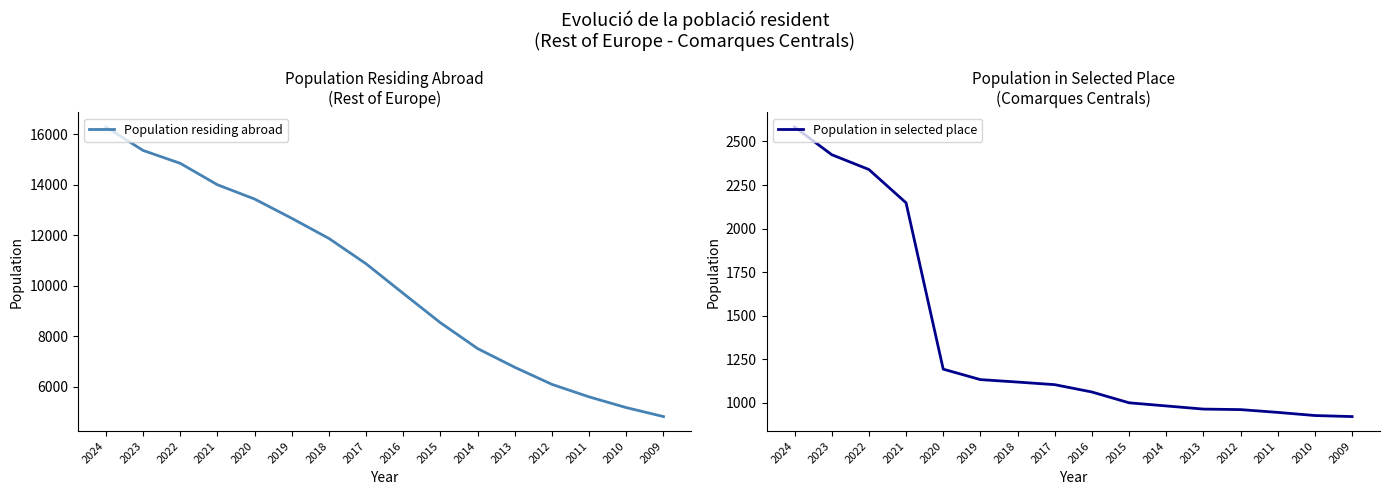

Does the chart display data point markers on the line(s)?

No